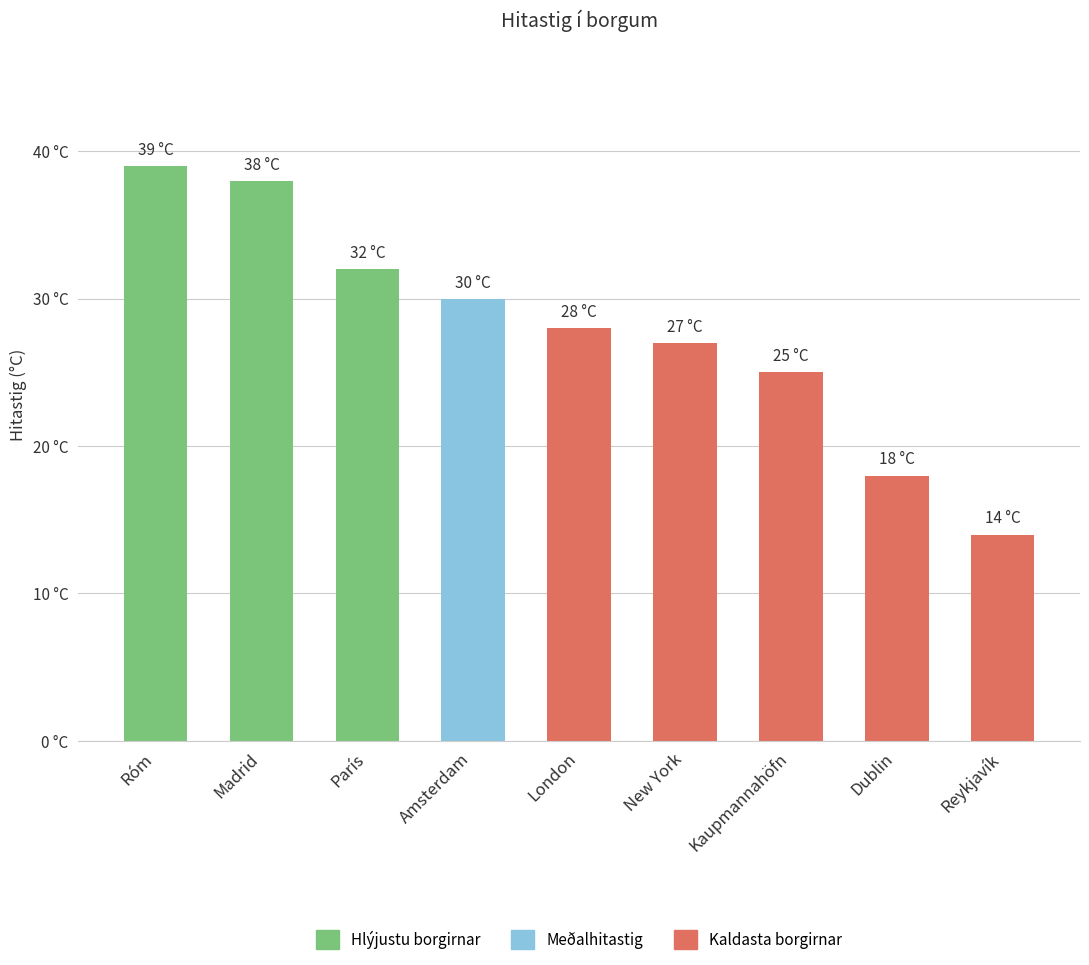

Which has a higher value, London or París?

París